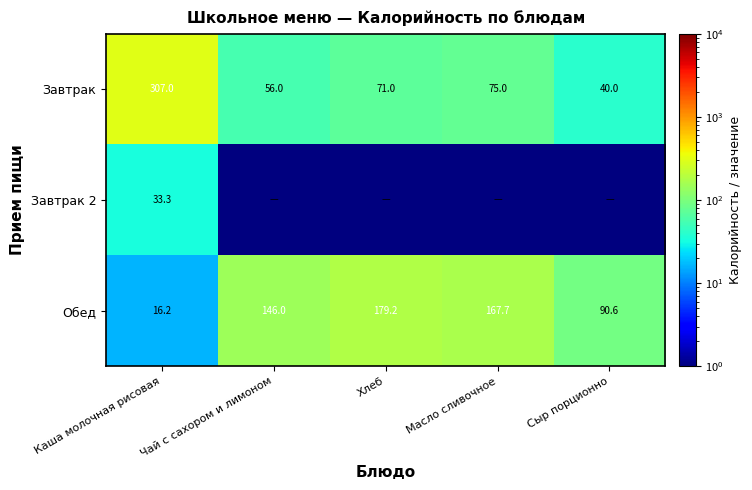

What is the sum of all Обед values?

599.7